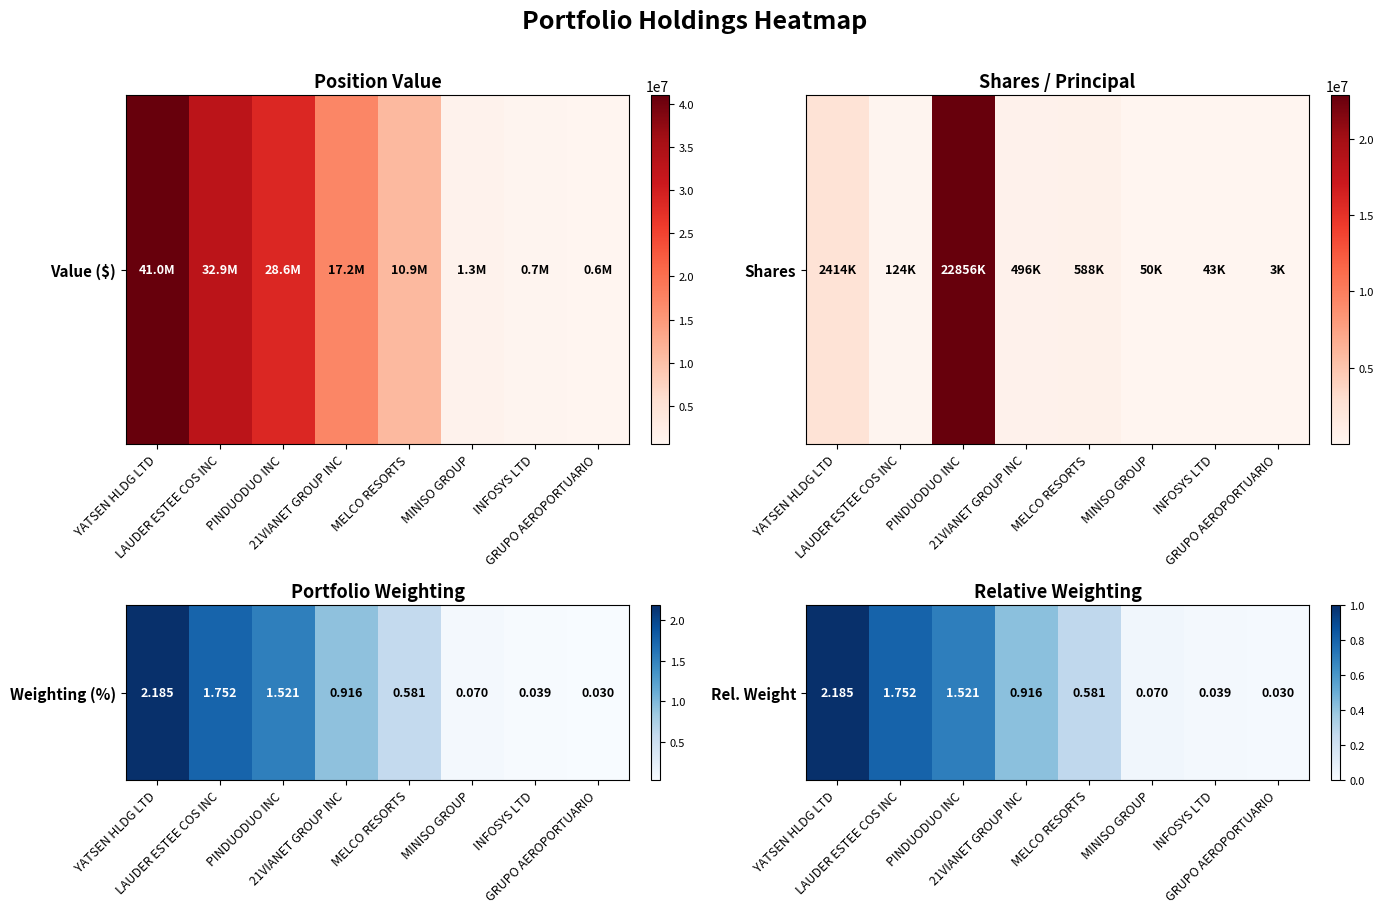

At which label is the value closest to 0?

GRUPO AEROPORTUARIO